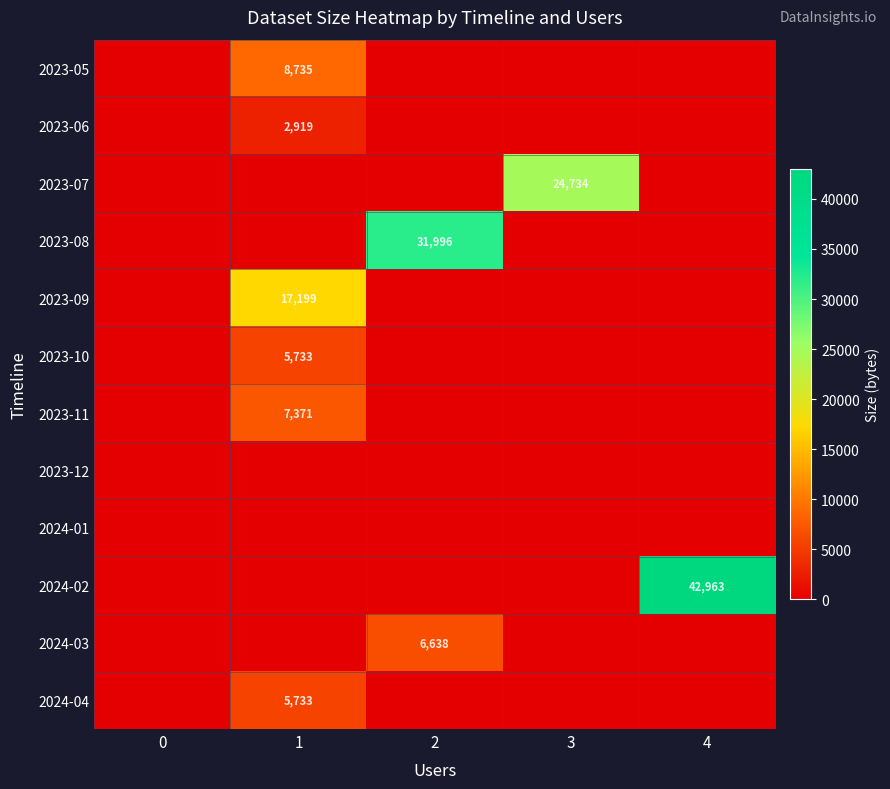

Is it true that 2023-06 equals 2919 at 1?

True